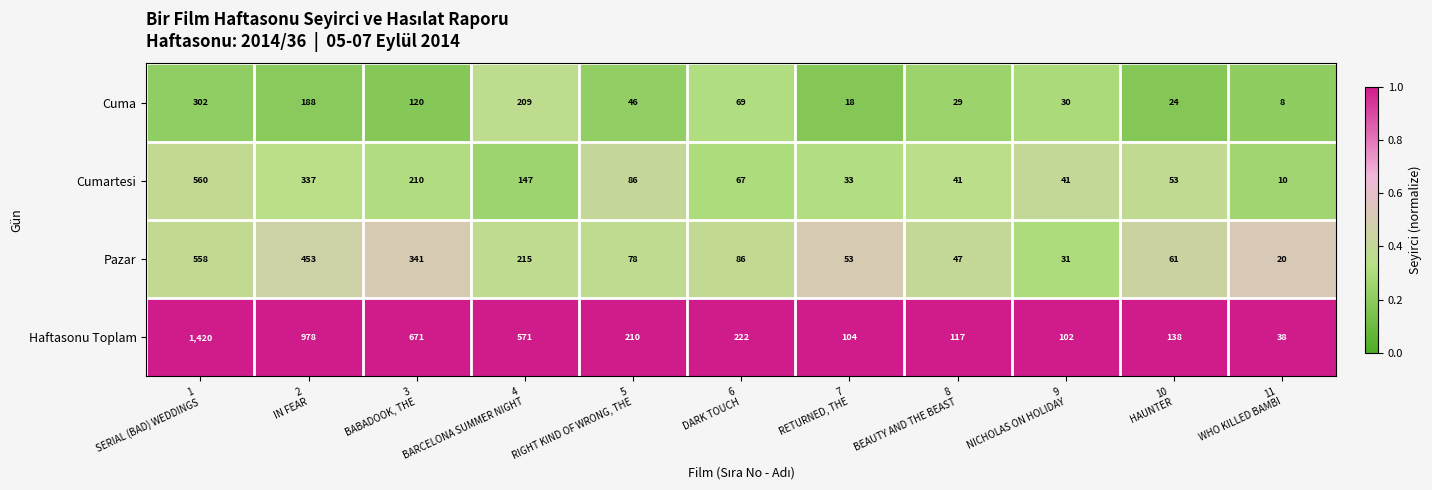

Which series has the widest spread of values?

Haftasonu Toplam